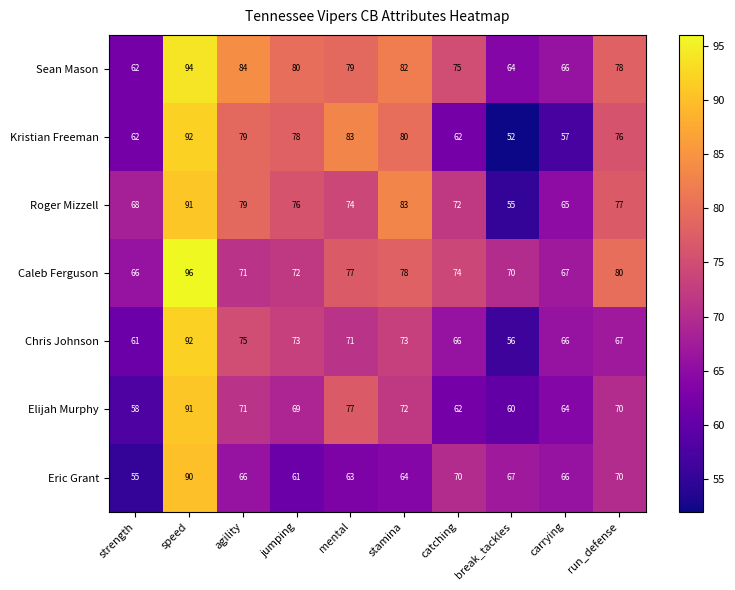

What value does the Eric Grant series have at strength?

55